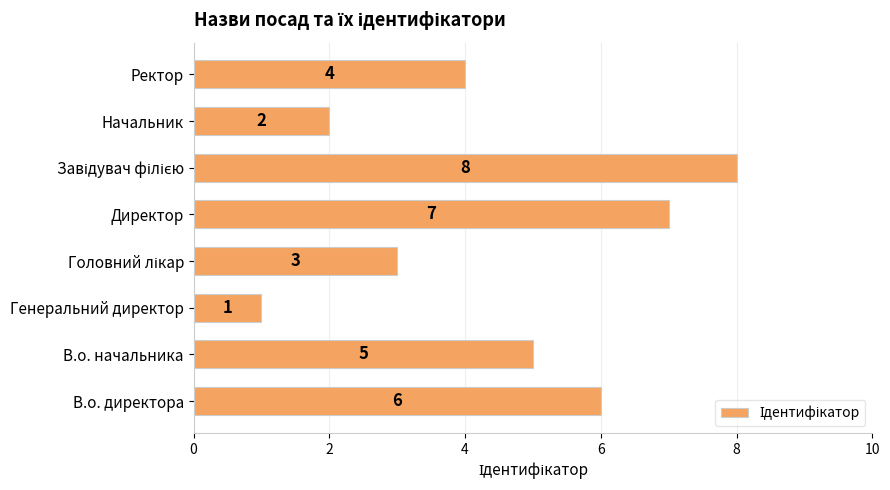

Which has a higher value, Начальник or В.о. директора?

В.о. директора